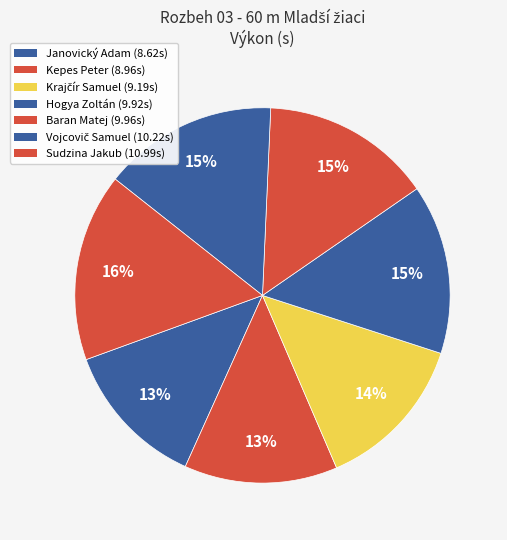

To the nearest percent, what is the average slice percentage?

14%